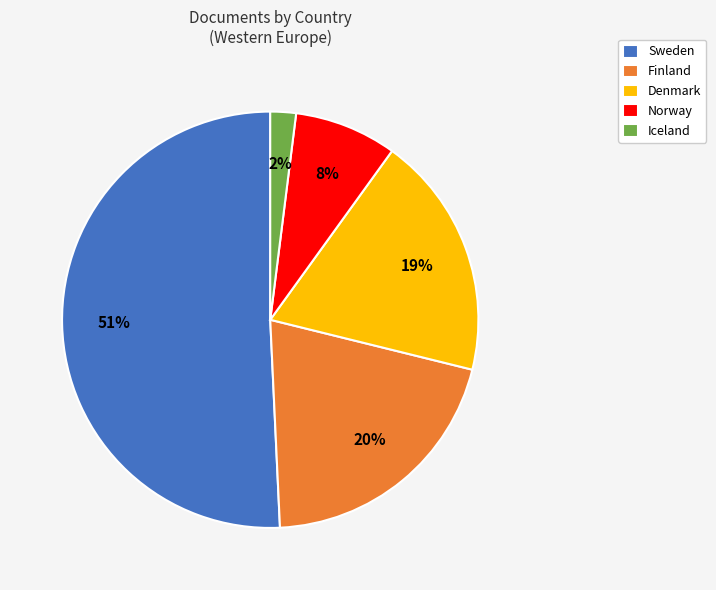

Between Denmark and Norway, which is larger?

Denmark